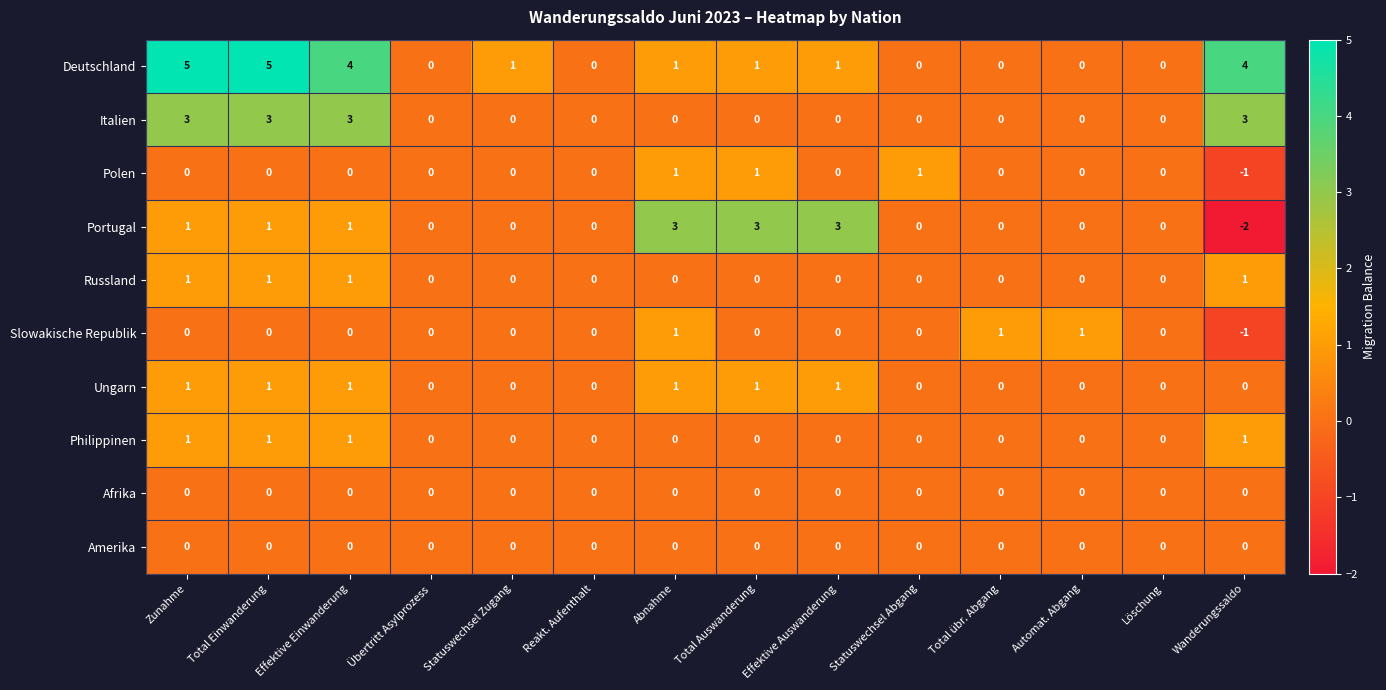

What is the greatest value displayed?

5